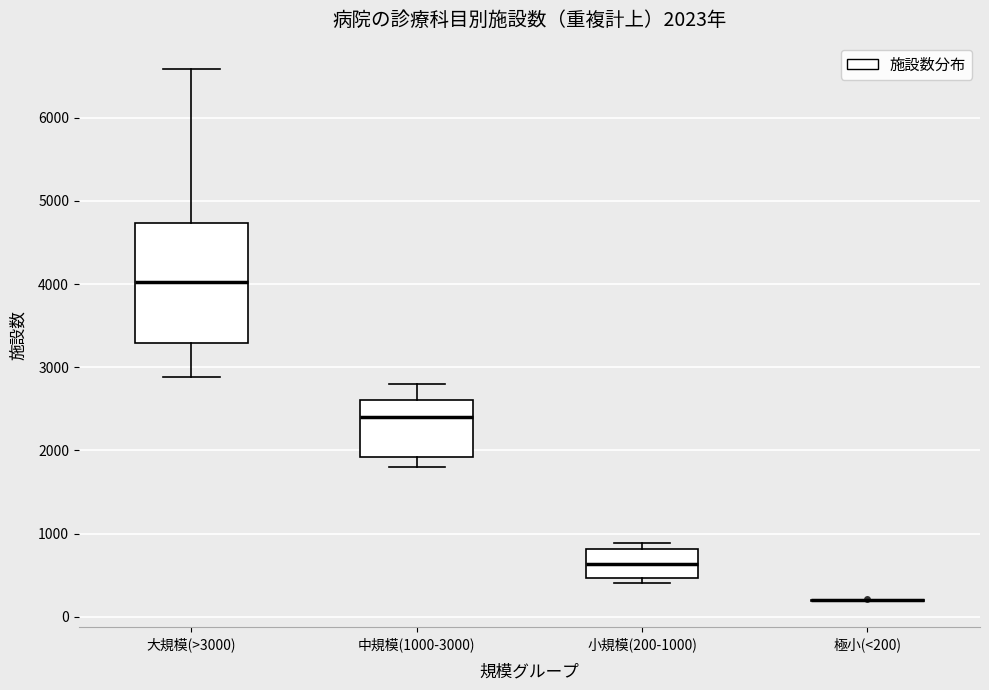

Which box is the tallest, from its lower edge to its upper edge?

大規模(>3000)